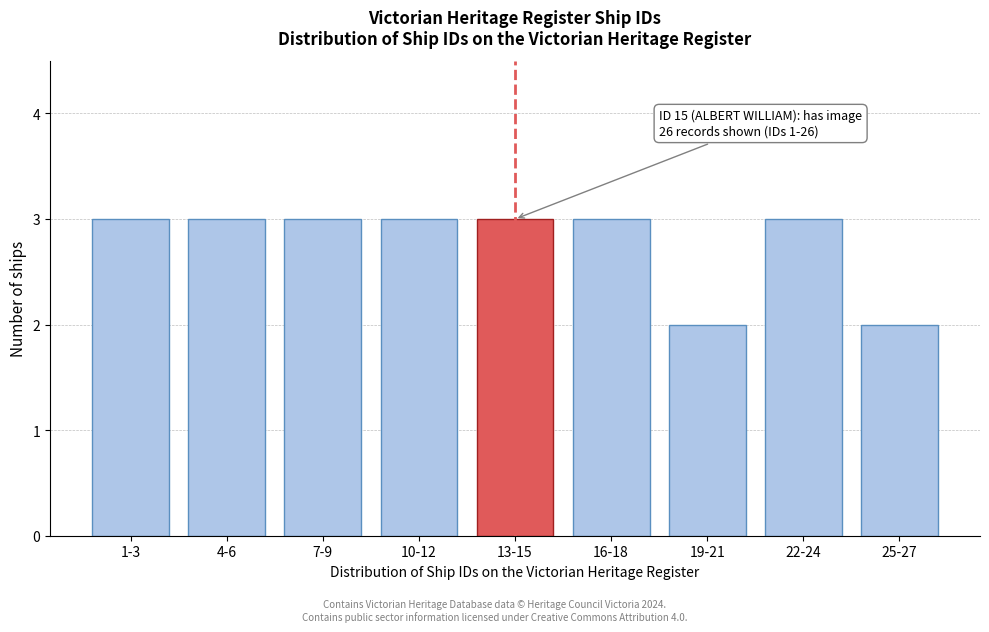

Reading left to right, list all the values displayed in this chart.

1-3=3	4-6=3	7-9=3	10-12=3	13-15=3	16-18=3	19-21=2	22-24=3	25-27=2